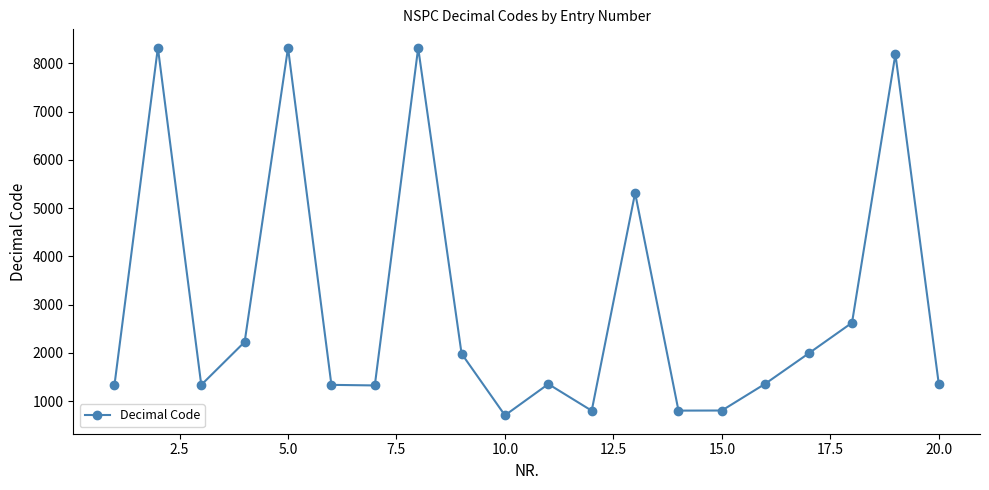

How many points are higher than both their immediate neighbors (excluding endpoints)?

6